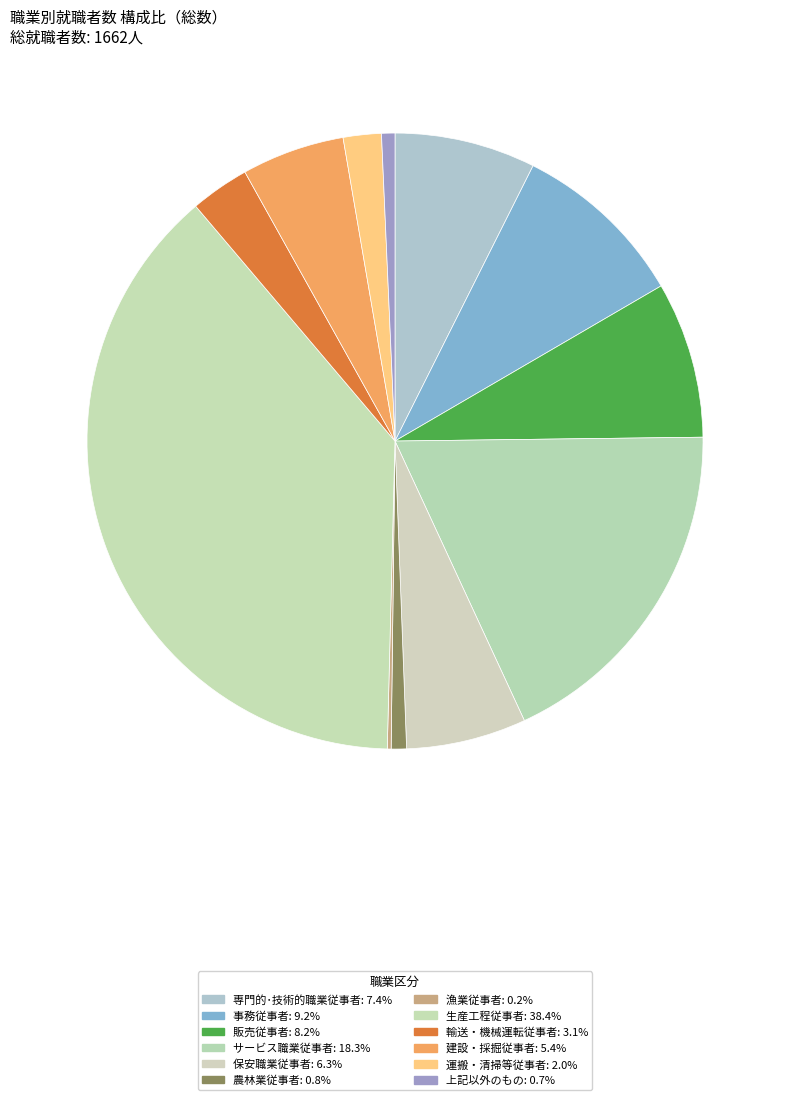

What percentage is the 農林業従事者 slice, to the nearest percent?

1%